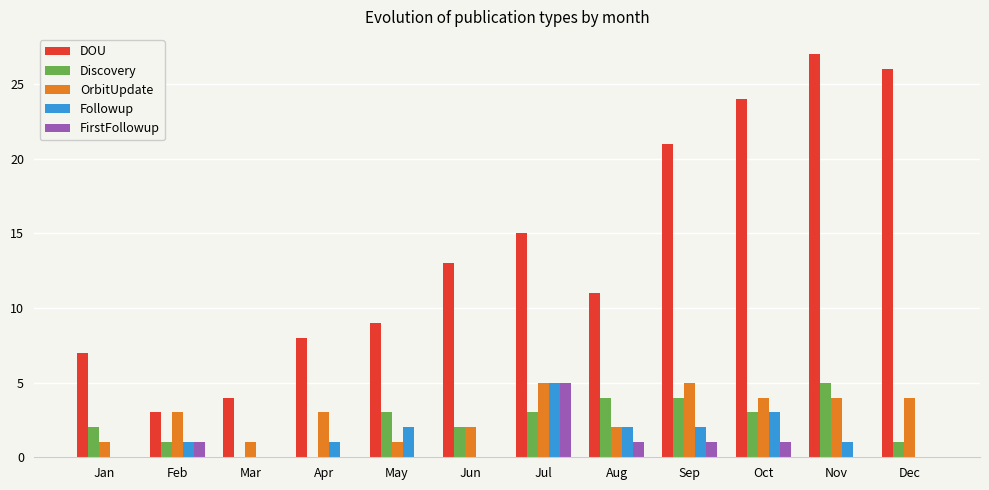

What is the average value of the DOU series?

14